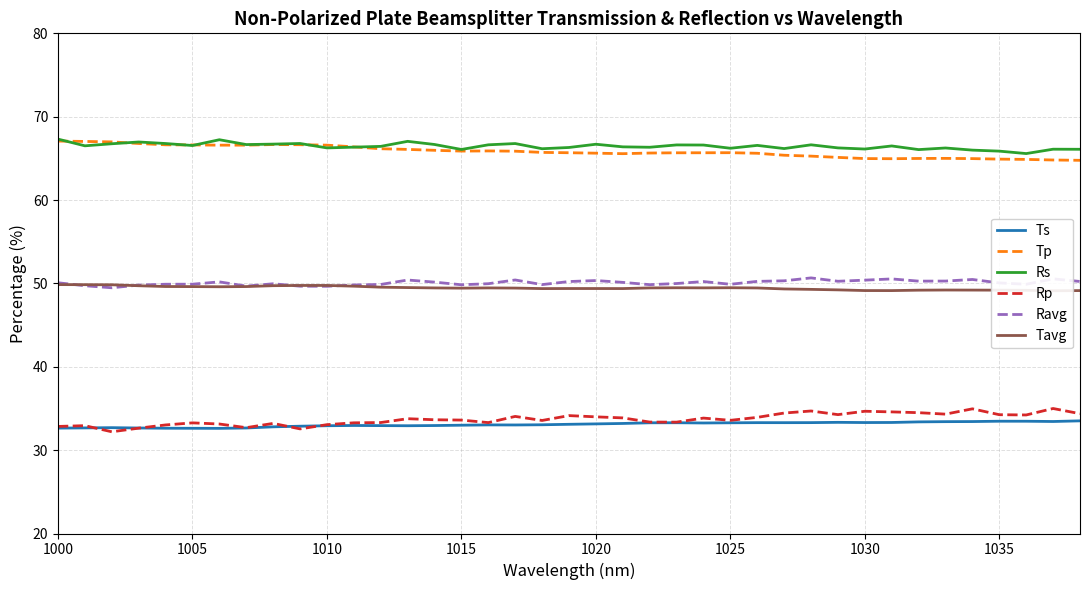

What is the label of the 39th point from the right?

1000